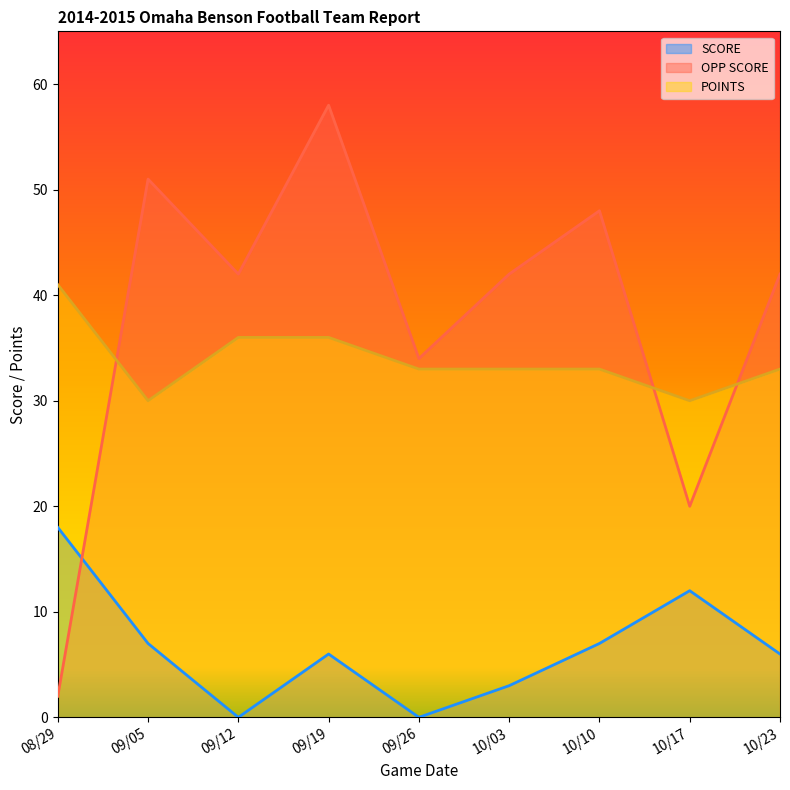

At which category does SCORE reach its first local peak?

09/19